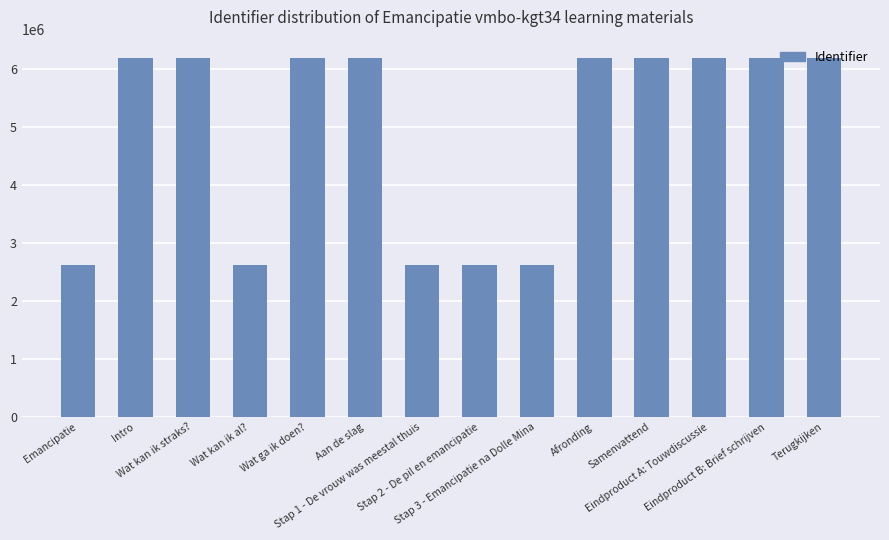

What is the value of the 1st bar from the left?

2622094